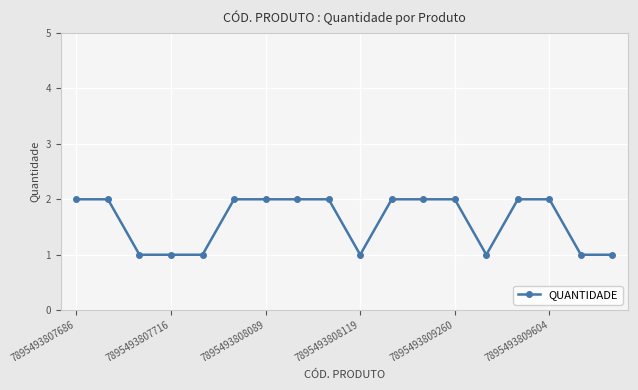

What is the sum of all values?

29